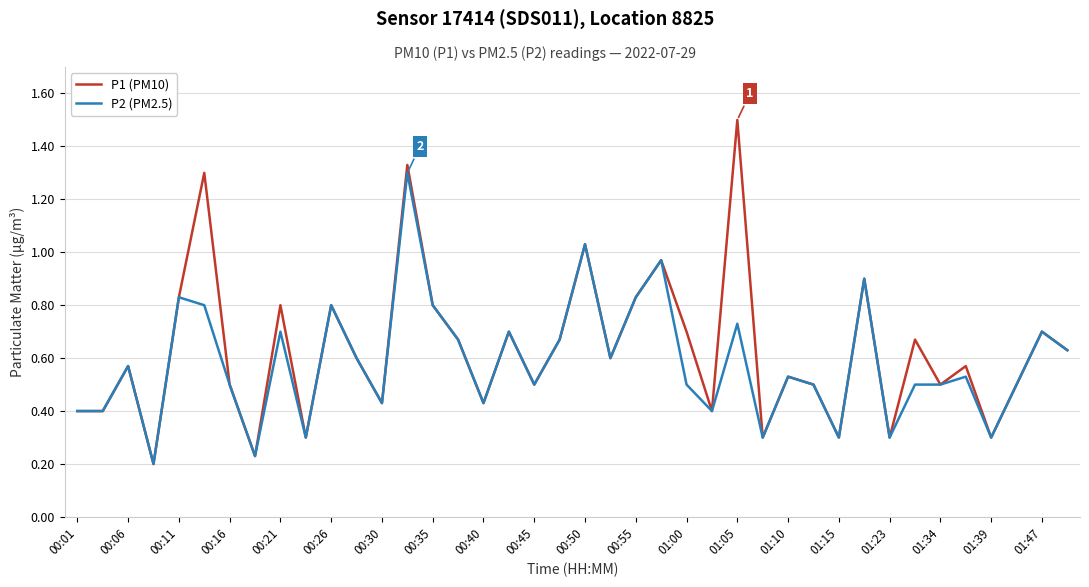

Which series has the widest spread of values?

P1 (PM10)